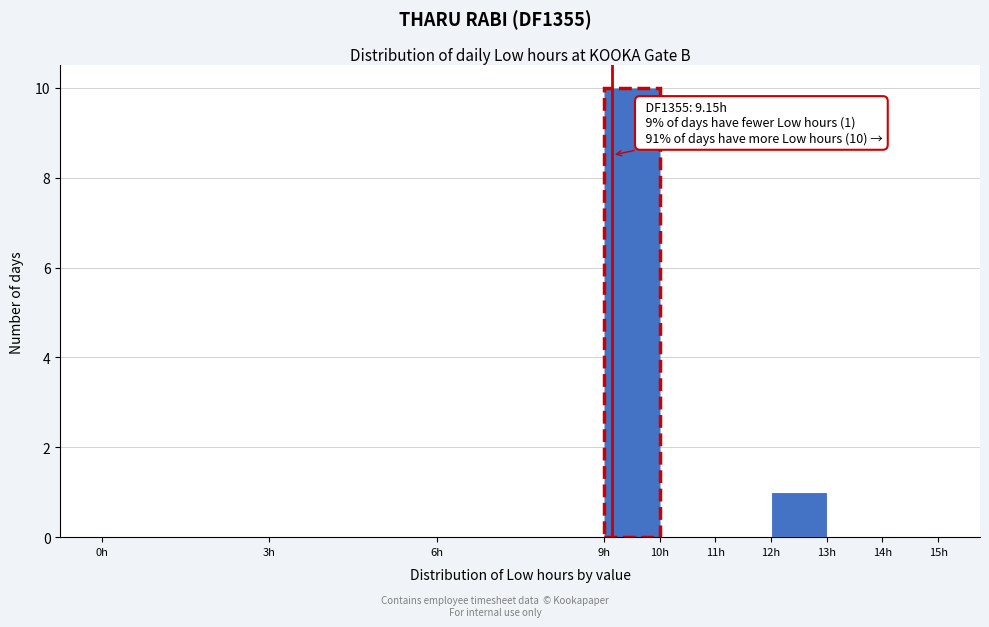

Which range on the x-axis has the tallest bar?

9 to 10